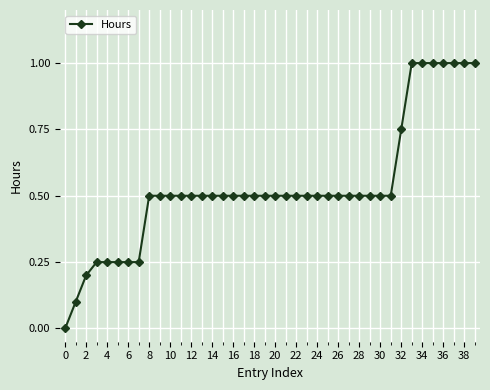

What is the sum of all values?

21.3